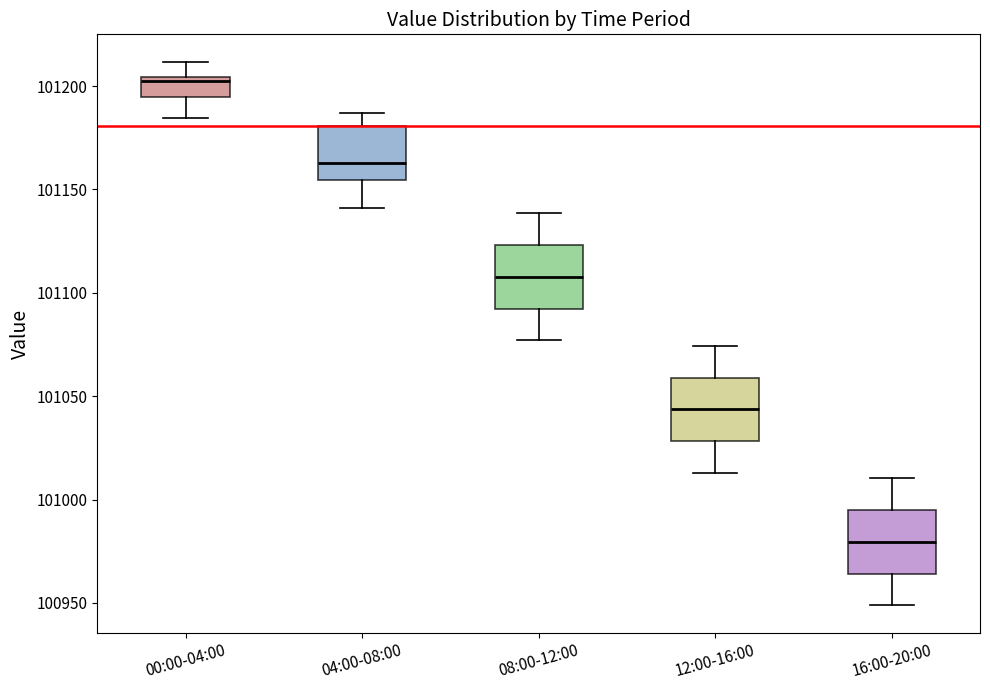

Reading left to right, read every box against the y-axis: the position of its median line, the range the box covers, and the ends of its whiskers. The values are not printed on the chart, so give them approximately, as read against the axis.

00:00-04:00: median 101205 (just below the box's upper edge), box 101195 to 101205, whiskers 101185 to 101210
04:00-08:00: median 101165, box 101155 to 101180, whiskers 101140 to 101185
08:00-12:00: median 101110, box 101090 to 101125, whiskers 101075 to 101140
12:00-16:00: median 101045, box 101030 to 101060, whiskers 101015 to 101075
16:00-20:00: median 100980, box 100965 to 100995, whiskers 100950 to 101010